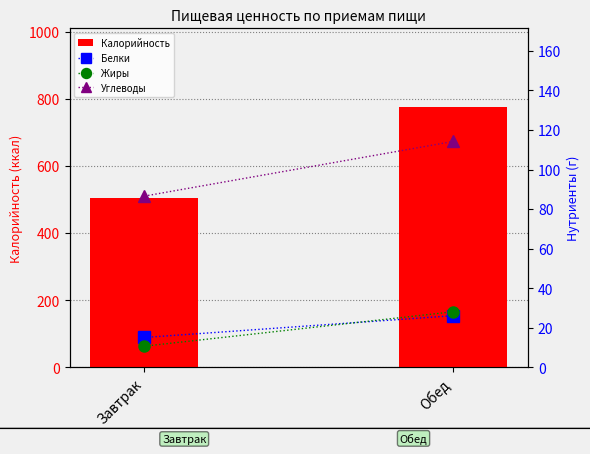

What is the sum of the Углеводы values at Завтрак and Обед?

200.8